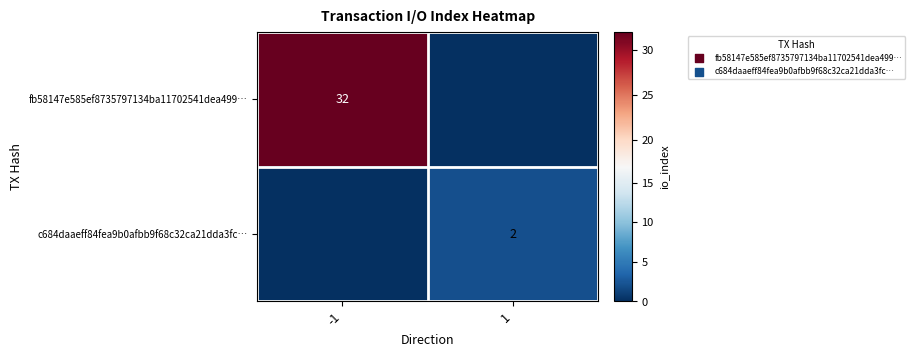

Count the number of data series in this chart.

2